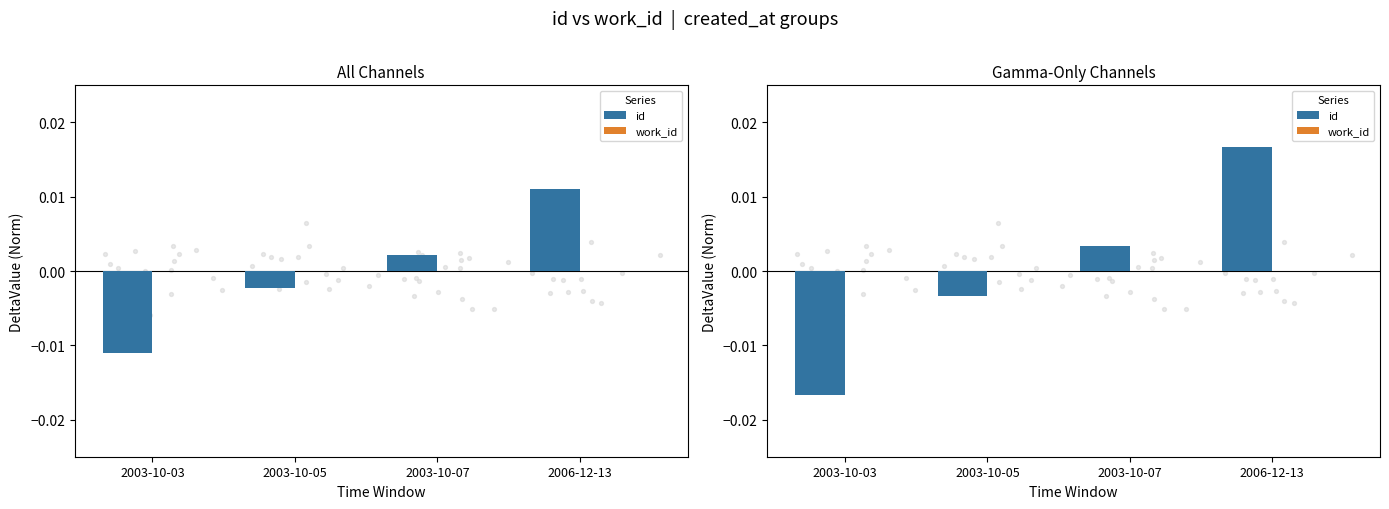

Which series has the largest total across all categories?

id